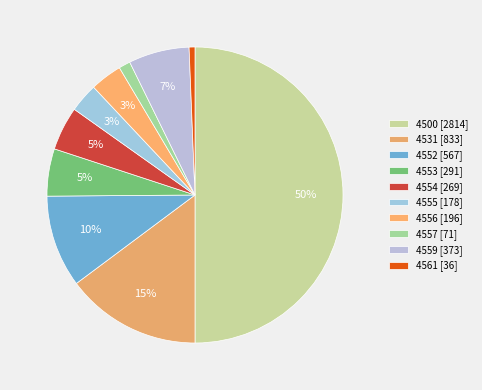

Which slice is the smallest?

4561